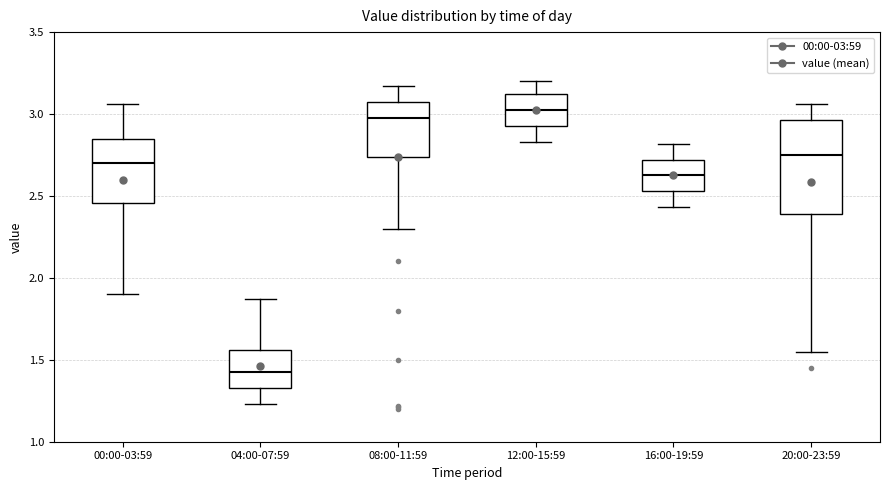

Which box has the lowest median line?

04:00-07:59